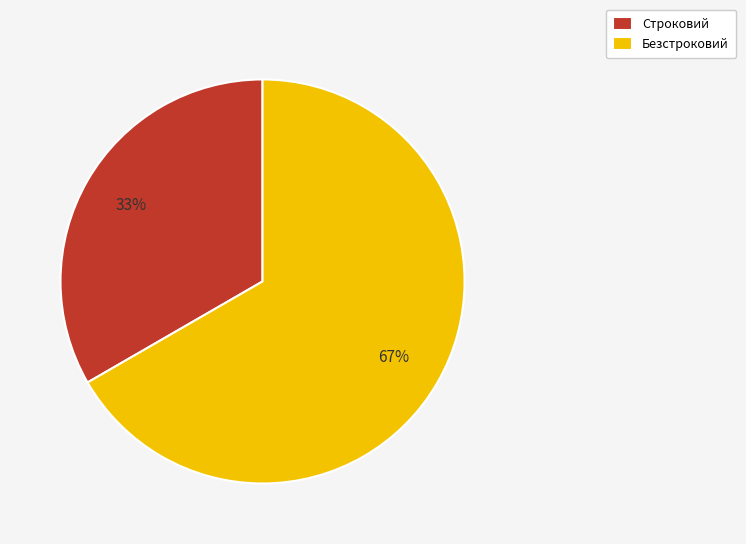

Is the sum of Безстроковий and Строковий greater than half?

Yes